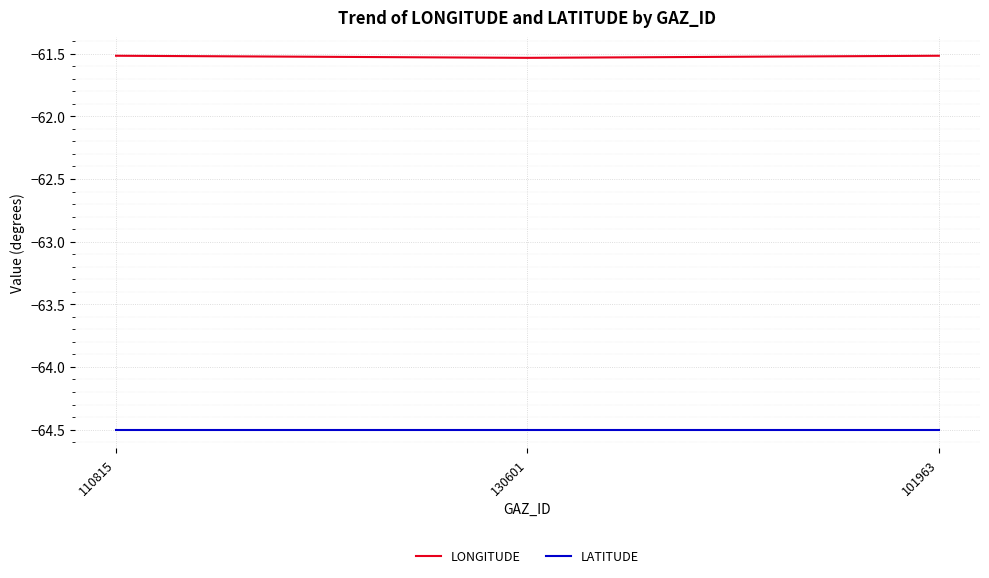

True or false: LONGITUDE has a value of -61.5 at 130601.

True